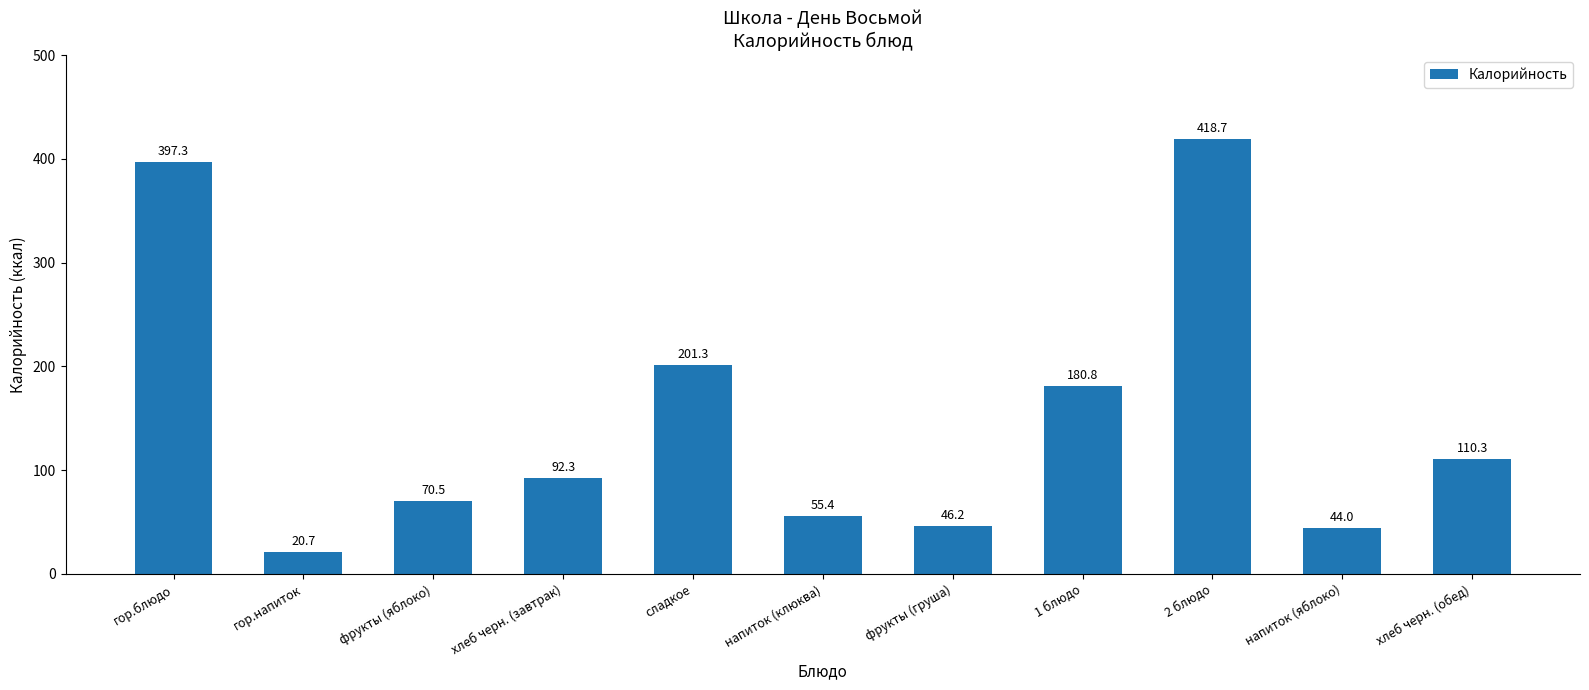

List the labels in order of value, smallest first.

гор.напиток, напиток (яблоко), фрукты (груша), напиток (клюква), фрукты (яблоко), хлеб черн. (завтрак), хлеб черн. (обед), 1 блюдо, сладкое, гор.блюдо, 2 блюдо